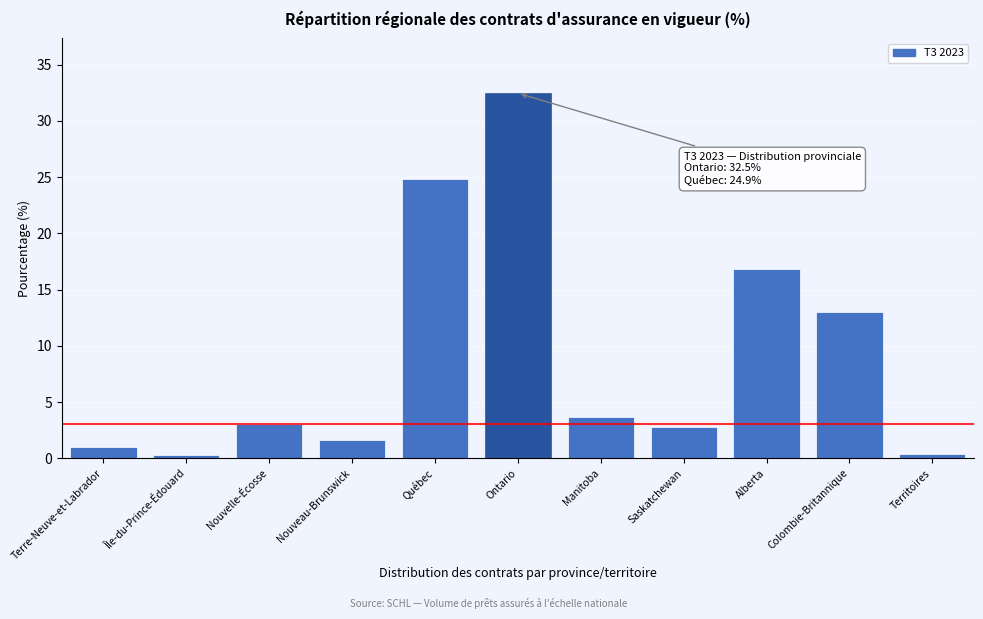

What is the label of the 6th bar from the right?

Ontario